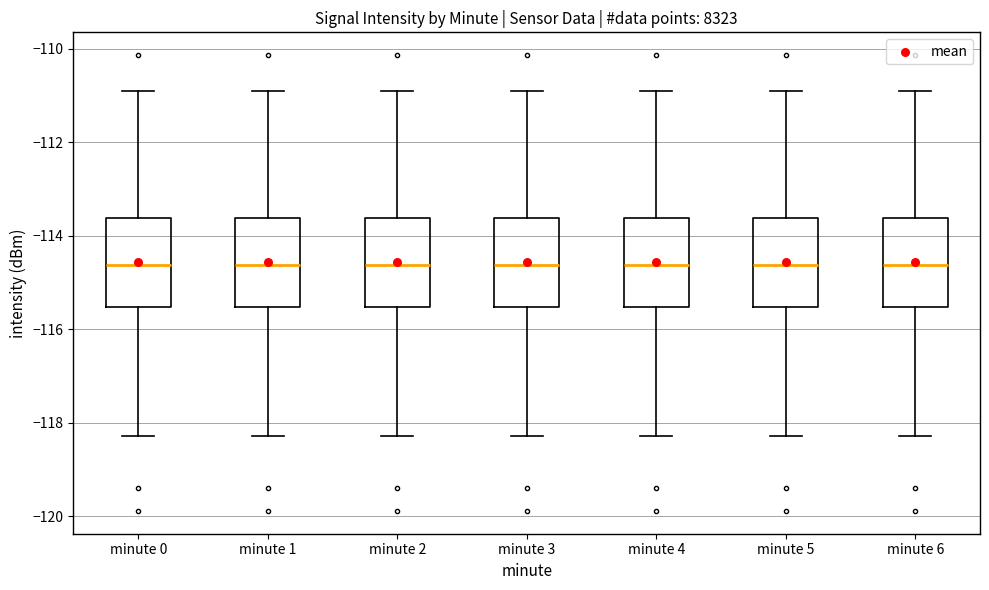

Reading left to right, read every box against the y-axis: the position of its median line, the range the box covers, and the ends of its whiskers. The values are not printed on the chart, so give them approximately, as read against the axis.

minute 0: median -114.6, box -115.6 to -113.6, whiskers -118.2 to -110.8
minute 1: median -114.6, box -115.6 to -113.6, whiskers -118.2 to -110.8
minute 2: median -114.6, box -115.6 to -113.6, whiskers -118.2 to -110.8
minute 3: median -114.6, box -115.6 to -113.6, whiskers -118.2 to -110.8
minute 4: median -114.6, box -115.6 to -113.6, whiskers -118.2 to -110.8
minute 5: median -114.6, box -115.6 to -113.6, whiskers -118.2 to -110.8
minute 6: median -114.6, box -115.6 to -113.6, whiskers -118.2 to -110.8